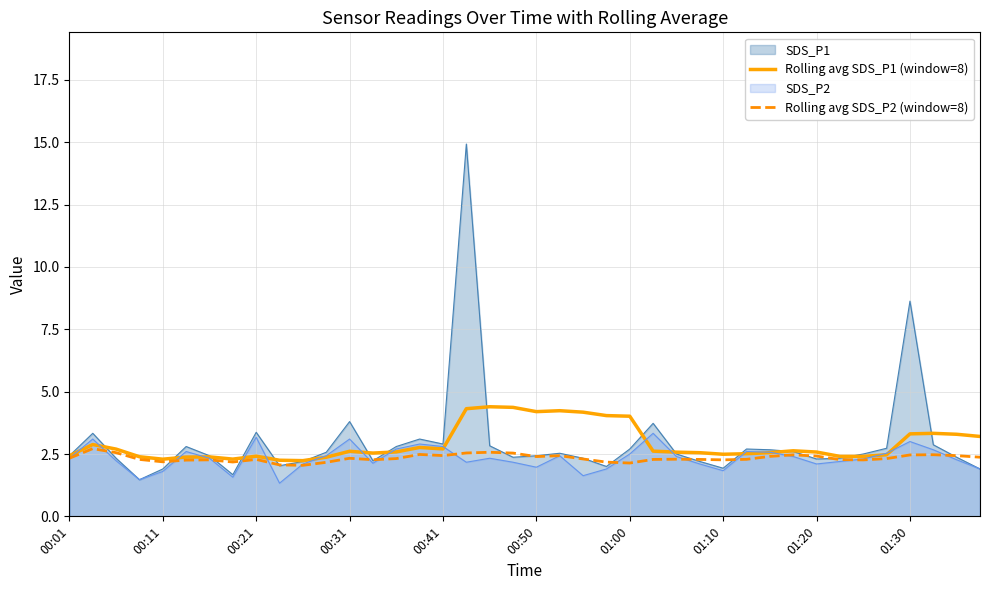

How many categories are shown in the chart?

40